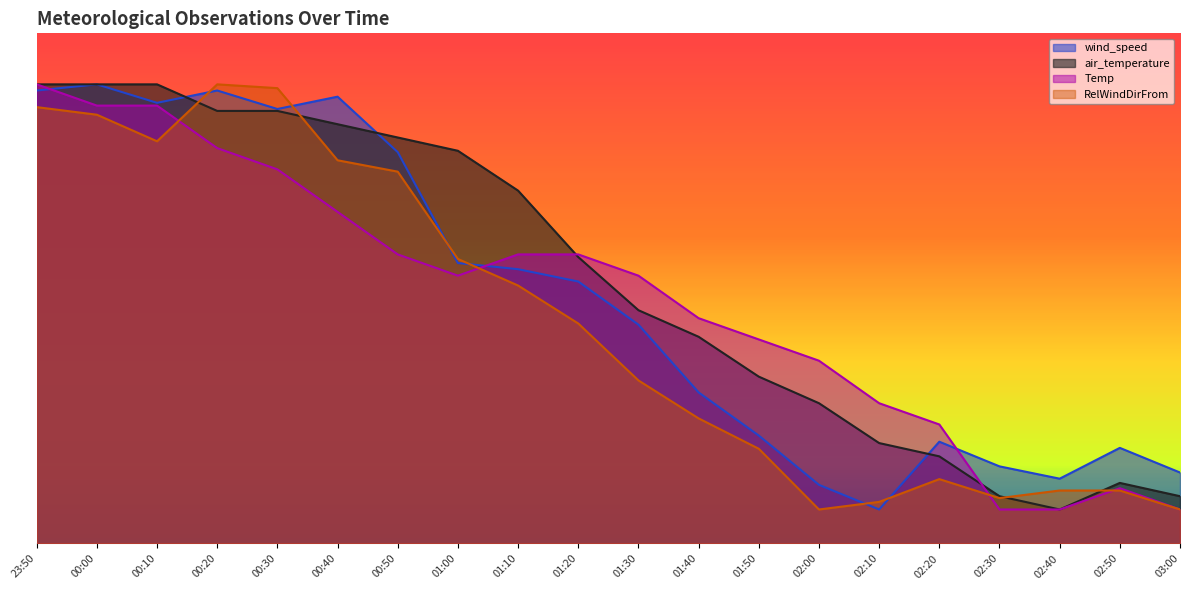

What is the difference between the maximum and minimum values in the air_temperature series?

25.0